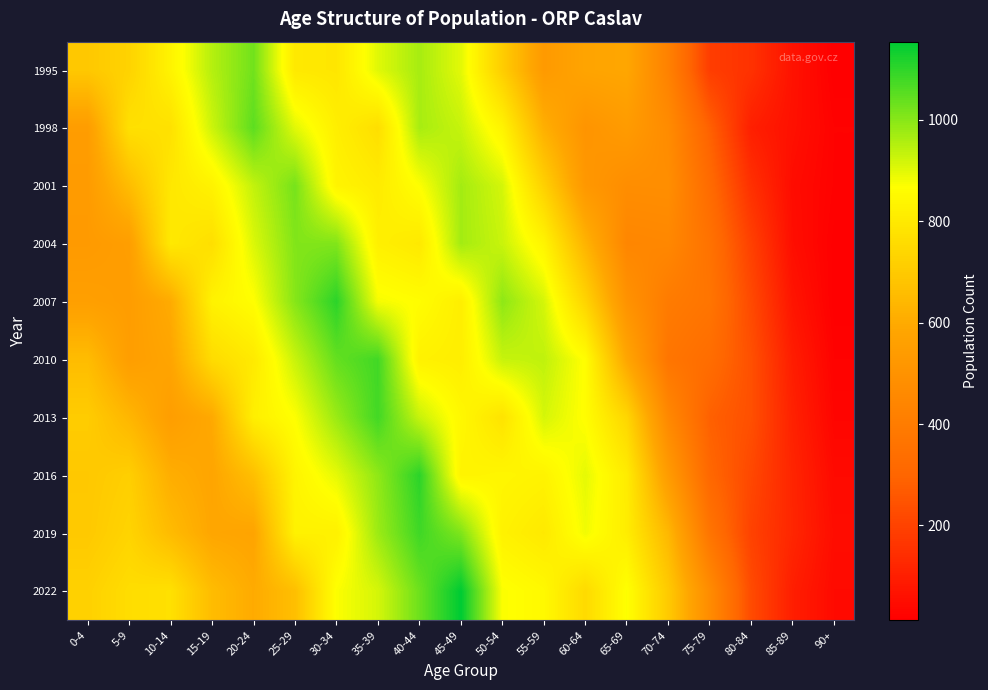

At how many categories does at least one series exceed 809?

12